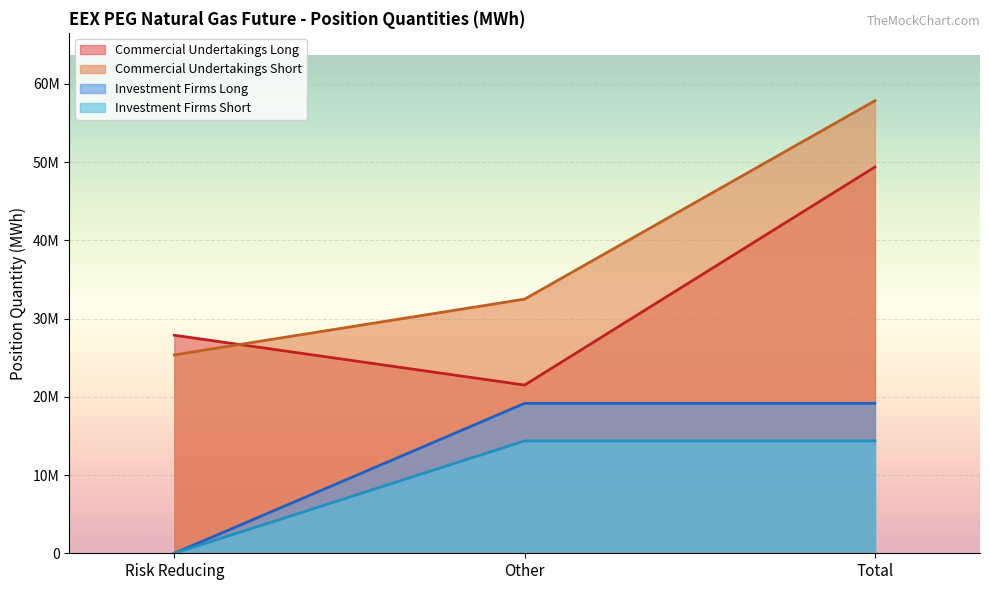

Where does the Investment Firms Long series first go above 25?

Other (Long)